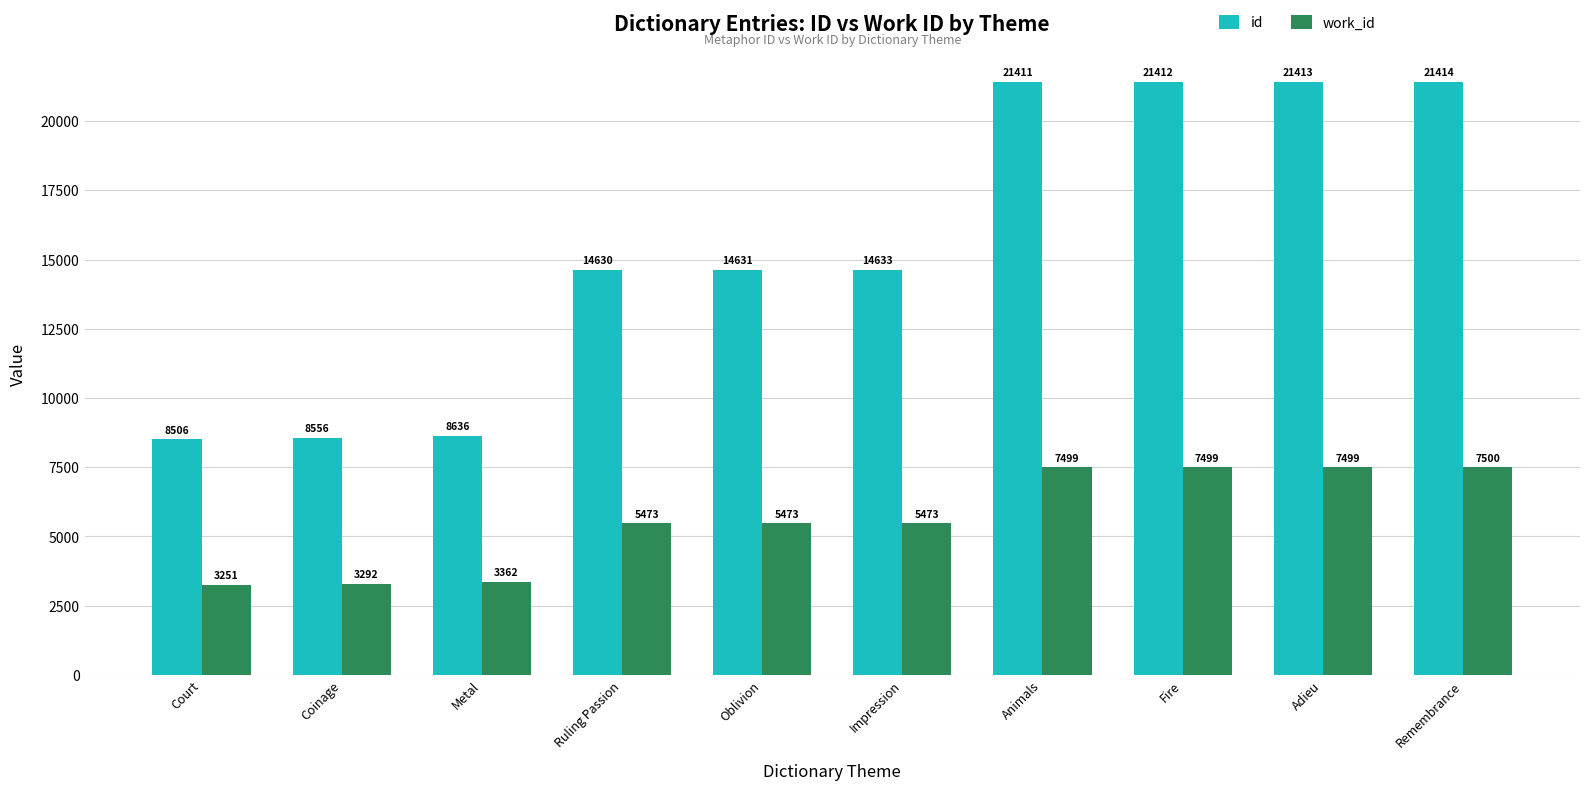

Reading left to right, what are all the values shown in this chart?

id: Court=8506	Coinage=8556	Metal=8636	Ruling Passion=14630	Oblivion=14631	Impression=14633	Animals=21411	Fire=21412	Adieu=21413	Remembrance=21414
work_id: Court=3251	Coinage=3292	Metal=3362	Ruling Passion=5473	Oblivion=5473	Impression=5473	Animals=7499	Fire=7499	Adieu=7499	Remembrance=7500